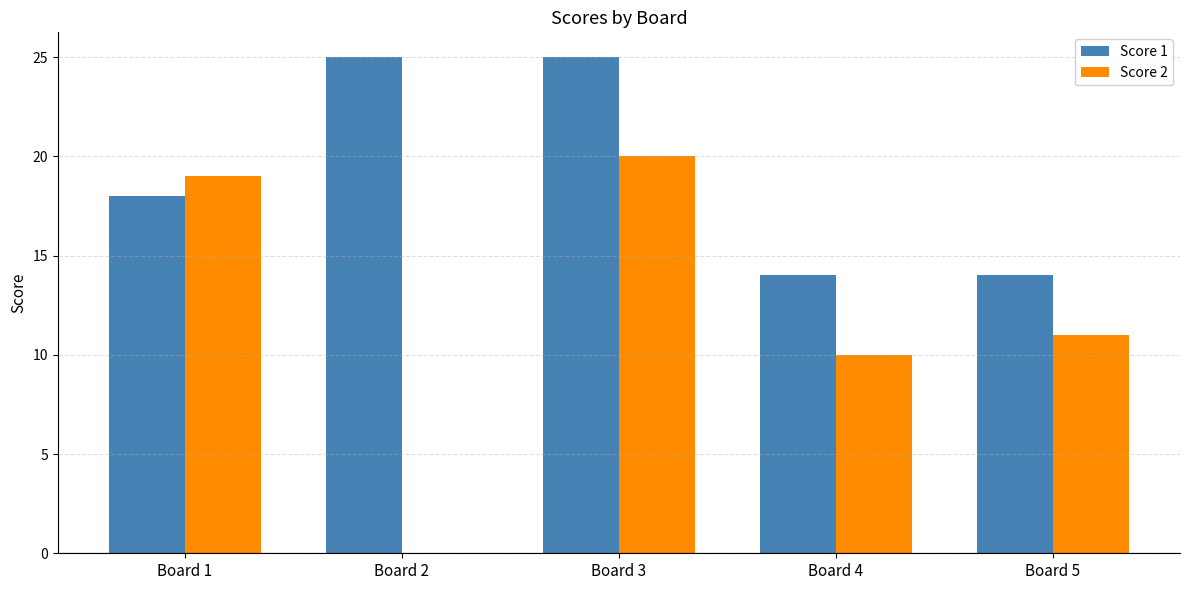

What is the sum of the Score 1 values at Board 2 and Board 3?

50